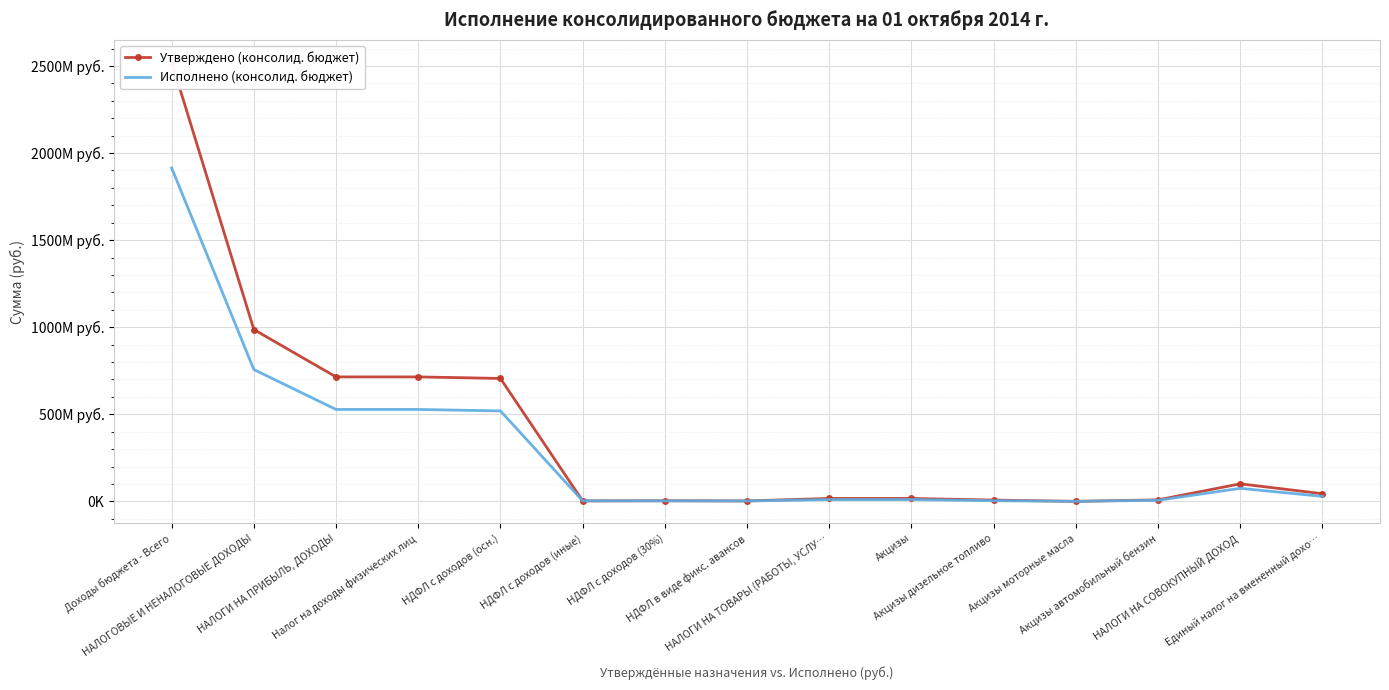

How many interior local valleys does the Утверждено (консолид. бюджет) series have?

3